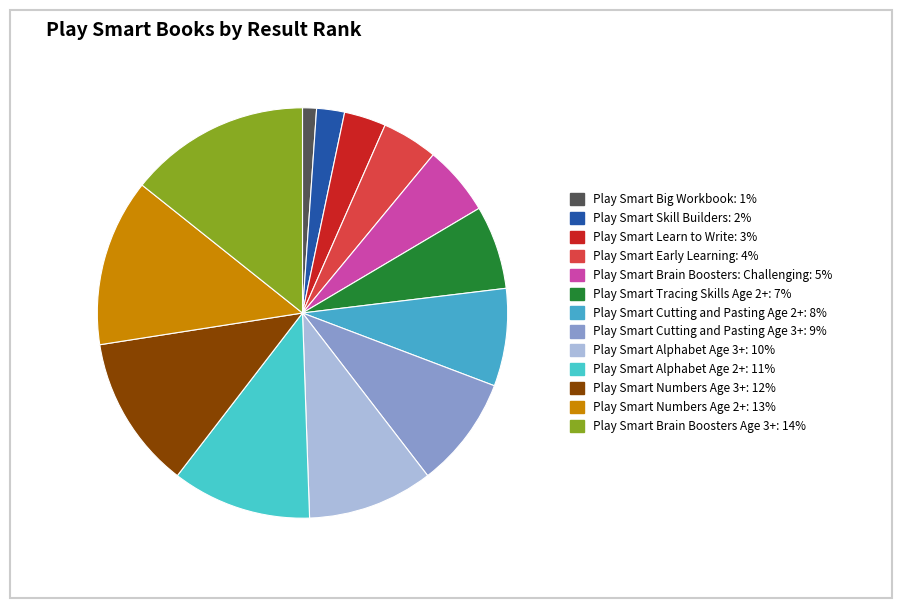

Count the number of slices in the pie.

13